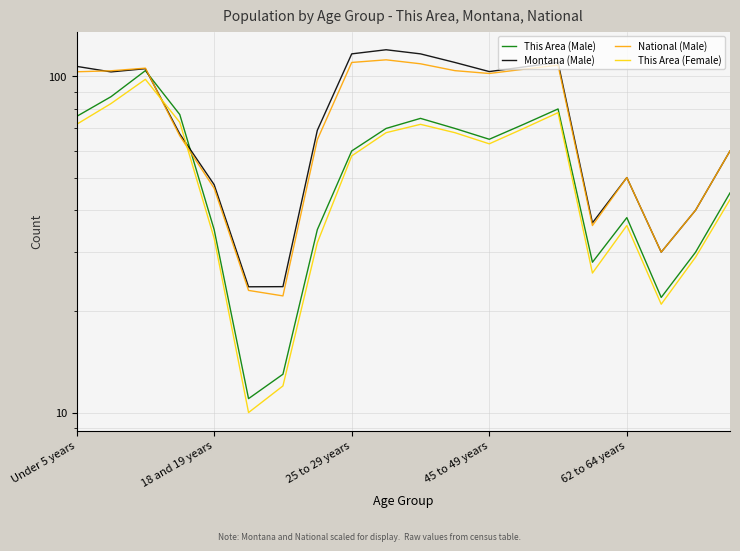

The Montana (Male) series shows 47.6 at 18 and 19 years. True or false?

True